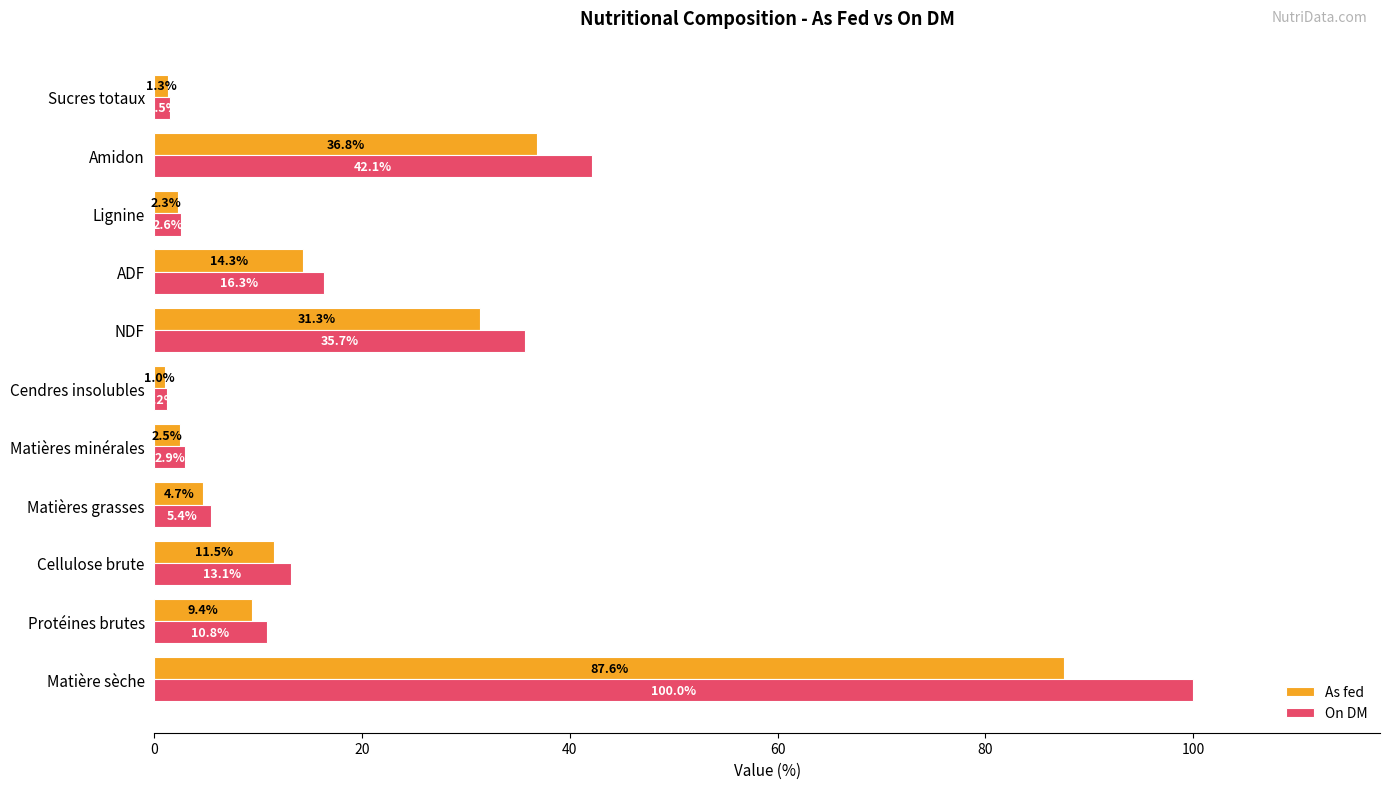

True or false: As fed has a value of 31.7 at Matière sèche.

False